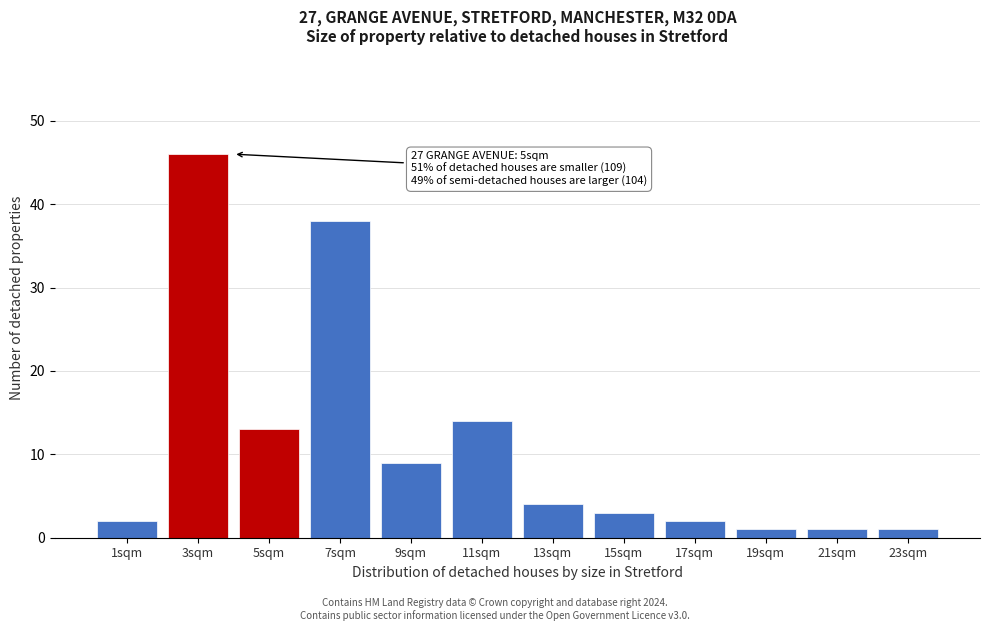

Reading left to right, list all the values displayed in this chart.

1sqm=2	3sqm=46	5sqm=13	7sqm=38	9sqm=9	11sqm=14	13sqm=4	15sqm=3	17sqm=2	19sqm=1	21sqm=1	23sqm=1